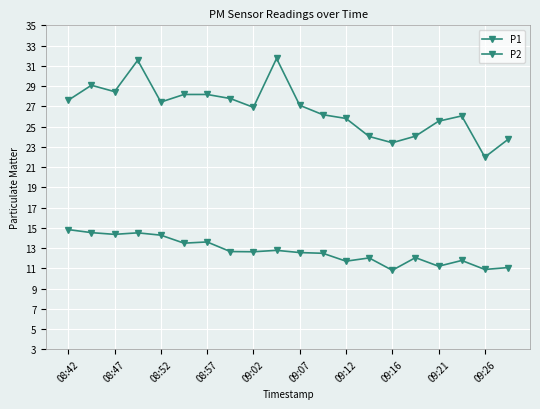

What is the minimum value for P2?

10.8